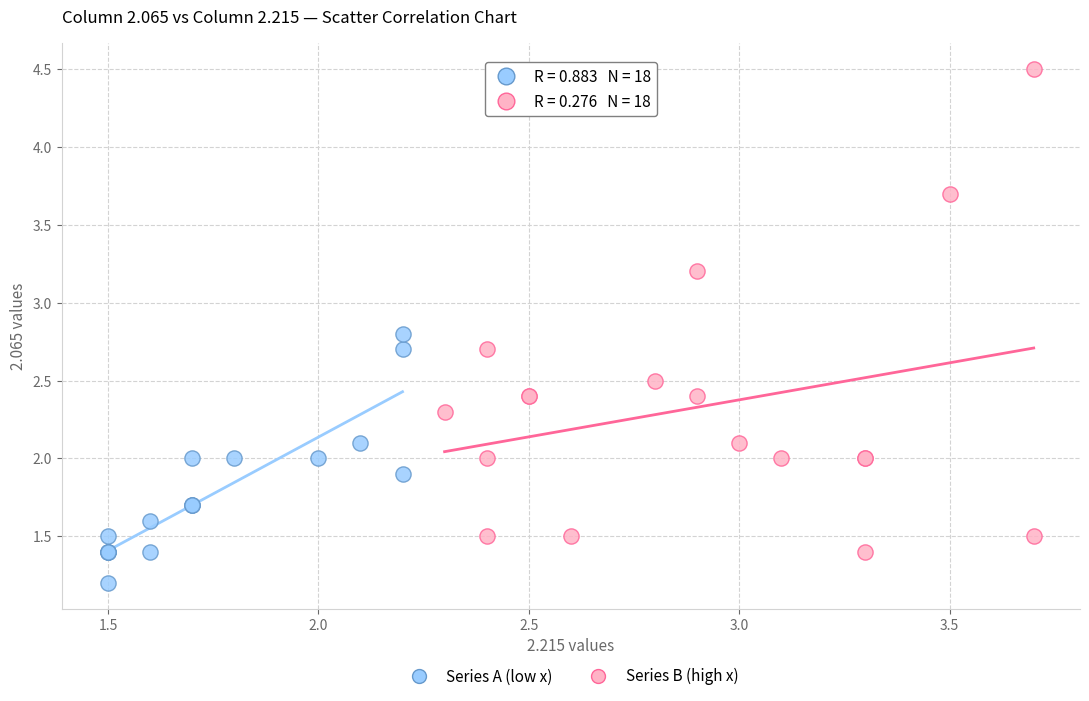

Which series contains the highest Y value?

Series B (high x)